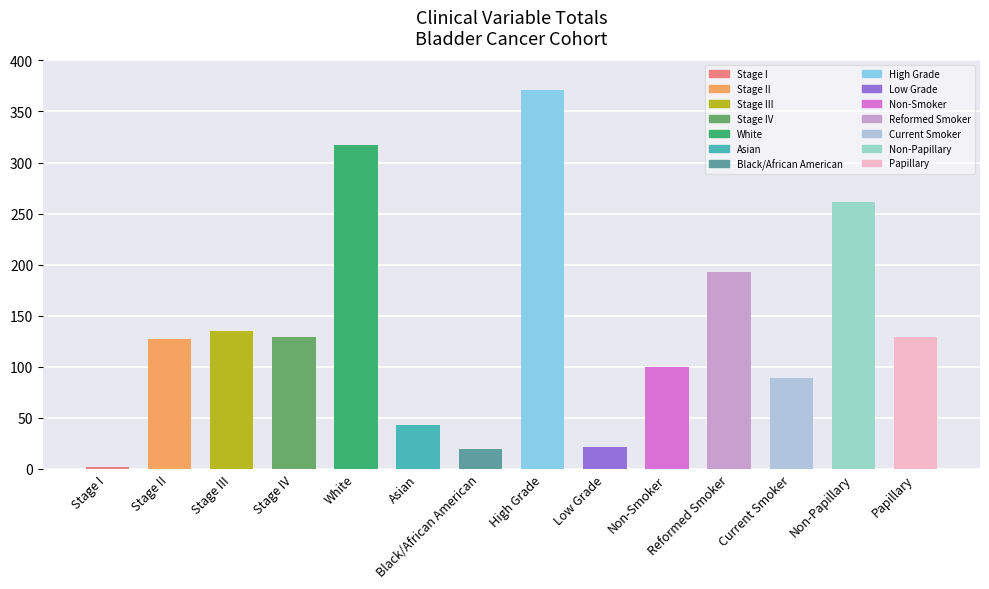

Between Black/African American and Papillary, which is larger?

Papillary